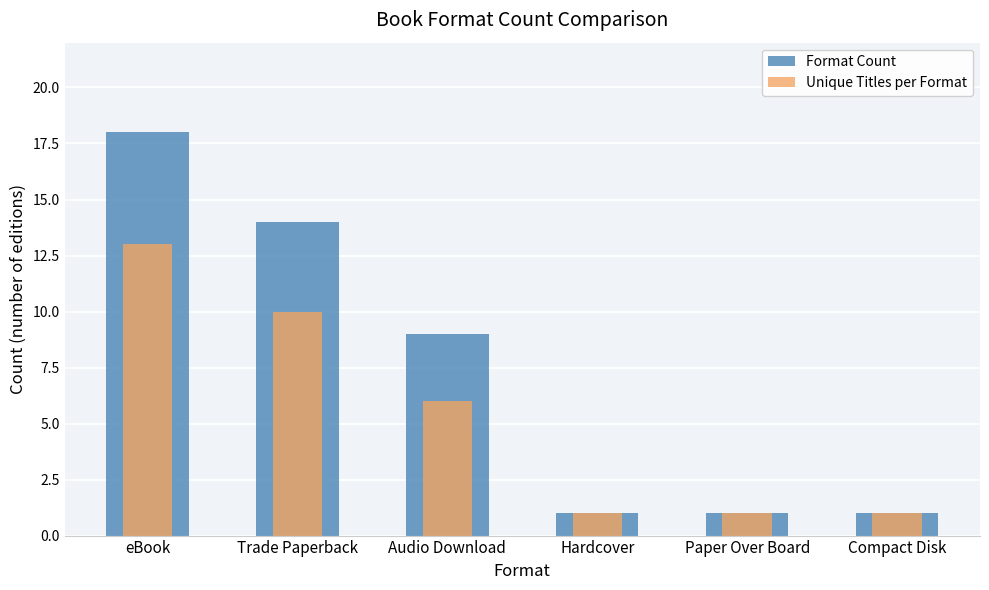

How many values in the Format Count series exceed 9?

2